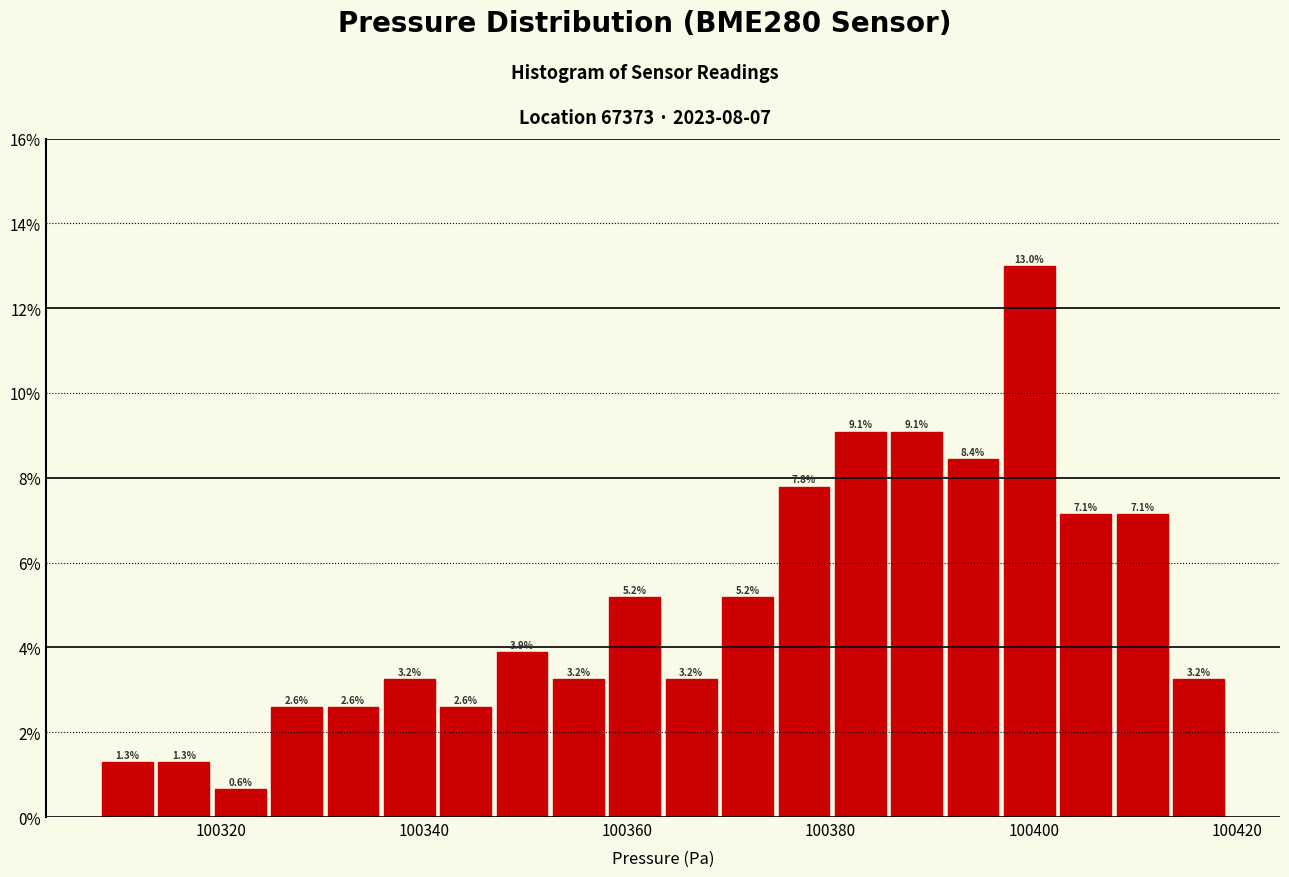

Around what value on the x-axis is the tallest bar? Give the approximate position of its centre, as read against the axis.

100400